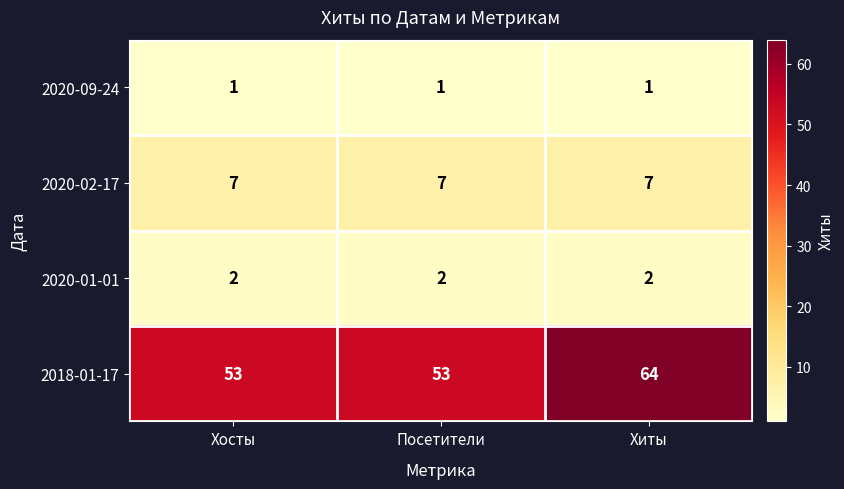

Reading right to left, what are all the values shown in this chart?

2020-09-24: 1	1	1
2020-02-17: 7	7	7
2020-01-01: 2	2	2
2018-01-17: 64	53	53